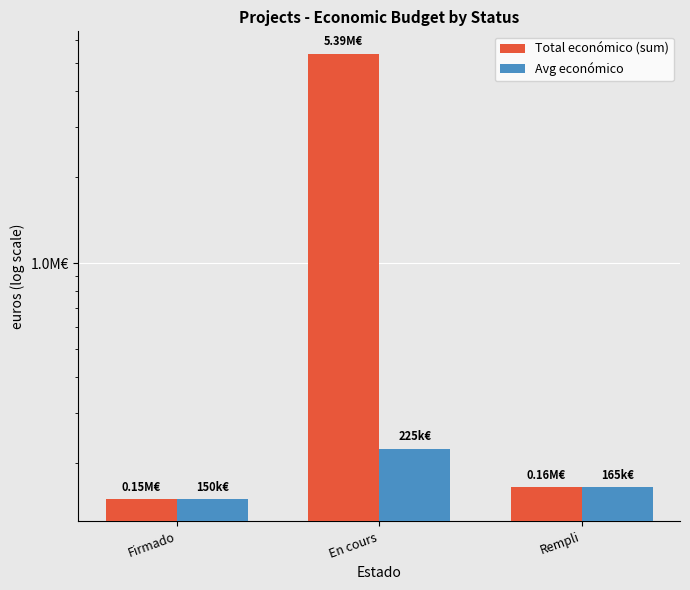

Is it true that Total económico (sum) equals 8932031.8 at En cours?

False